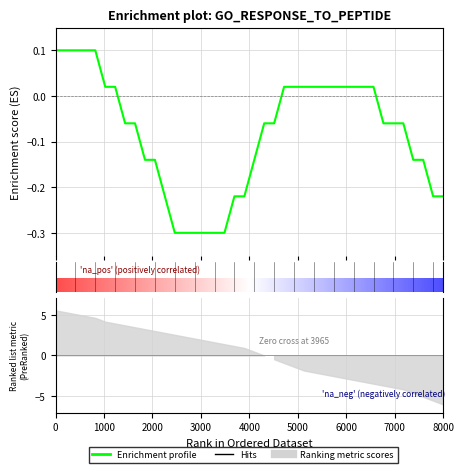

How many values are below 0?

23